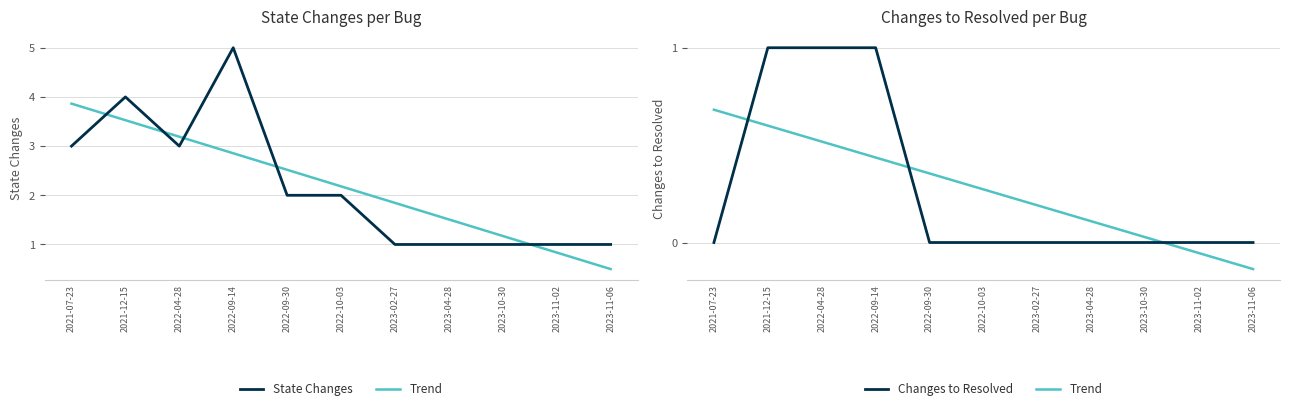

At which label does Changes to Resolved reach its peak?

2021-12-15